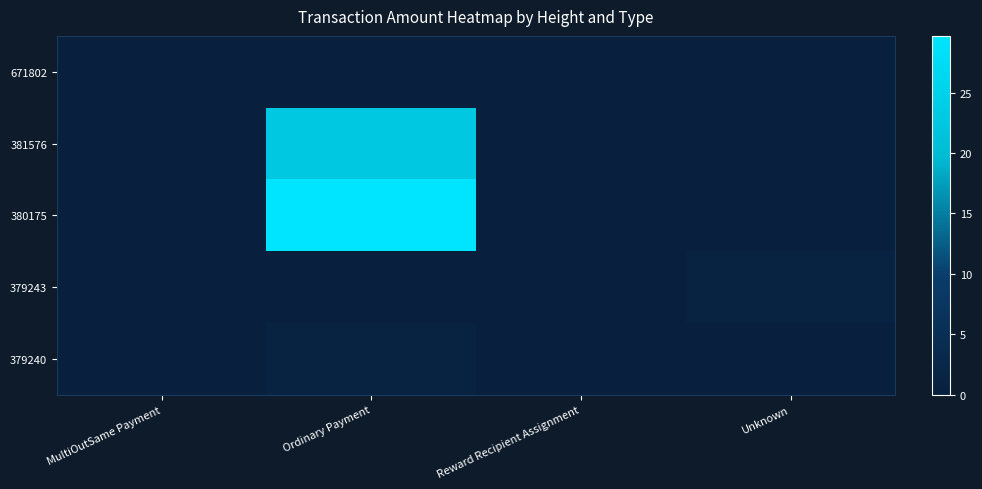

Reading left to right, list all the values displayed in this chart.

671802: MultiOutSame Payment=0.0	Ordinary Payment=0.0	Reward Recipient Assignment=0.0	Unknown=0.0
381576: MultiOutSame Payment=0.0	Ordinary Payment=22.8	Reward Recipient Assignment=0.0	Unknown=0.0
380175: MultiOutSame Payment=0.0	Ordinary Payment=29.7	Reward Recipient Assignment=0.0	Unknown=0.0
379243: MultiOutSame Payment=0.0	Ordinary Payment=0.0	Reward Recipient Assignment=0.0	Unknown=1.0
379240: MultiOutSame Payment=0.0	Ordinary Payment=1.0	Reward Recipient Assignment=0.0	Unknown=0.0